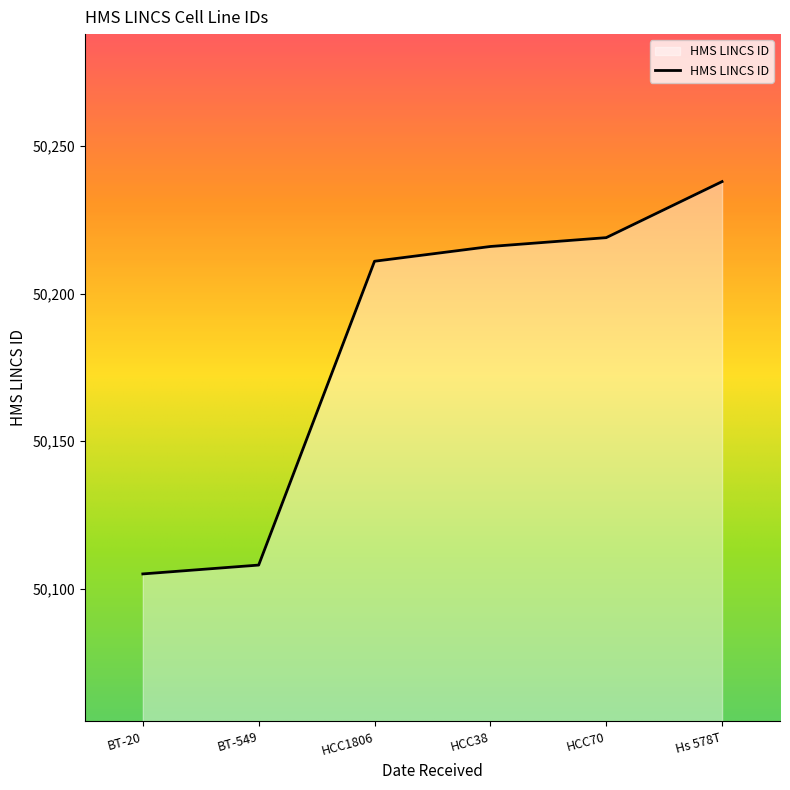

List the labels in order of value, smallest first.

BT-20, BT-549, HCC1806, HCC38, HCC70, Hs 578T